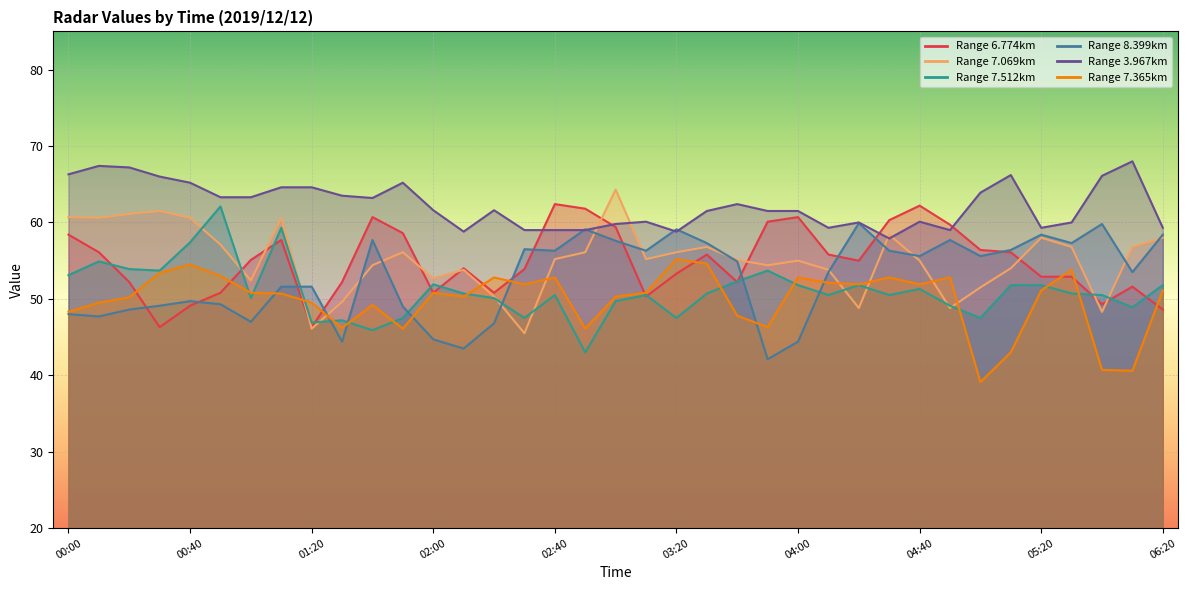

Reading right to left, what are all the values shown in this chart?

6.774: 06:20=48.6	06:10=51.6	05:40=49.3	05:30=52.9	05:20=52.9	05:10=56.1	05:00=56.4	04:50=59.7	04:40=62.2	04:30=60.3	04:20=55.0	04:10=55.8	04:00=60.7	03:50=60.1	03:40=52.2	03:30=55.8	03:20=53.3	03:10=50.3	03:00=59.4	02:50=61.8	02:40=62.4	02:30=53.9	02:20=50.8	02:10=54.0	02:00=50.8	01:50=58.6	01:40=60.7	01:30=52.2	01:20=46.3	01:10=57.7	01:00=55.1	00:50=50.8	00:40=49.1	00:30=46.3	00:20=52.2	00:10=56.1	00:00=58.4
7.069: 06:20=58.0	06:10=56.8	05:40=48.3	05:30=56.8	05:20=58.0	05:10=54.0	05:00=51.5	04:50=48.8	04:40=55.0	04:30=58.4	04:20=48.8	04:10=53.8	04:00=55.0	03:50=54.4	03:40=55.1	03:30=56.8	03:20=56.1	03:10=55.2	03:00=64.3	02:50=56.1	02:40=55.2	02:30=45.5	02:20=50.3	02:10=53.8	02:00=52.7	01:50=56.1	01:40=54.4	01:30=49.6	01:20=46.1	01:10=60.6	01:00=52.4	00:50=57.1	00:40=60.6	00:30=61.5	00:20=61.1	00:10=60.6	00:00=60.7
7.512: 06:20=51.8	06:10=48.9	05:40=50.5	05:30=50.7	05:20=51.8	05:10=51.8	05:00=47.5	04:50=49.1	04:40=51.3	04:30=50.5	04:20=51.8	04:10=50.5	04:00=51.8	03:50=53.7	03:40=52.3	03:30=50.7	03:20=47.5	03:10=50.5	03:00=49.7	02:50=43.0	02:40=50.5	02:30=47.5	02:20=50.1	02:10=50.7	02:00=51.9	01:50=47.5	01:40=45.9	01:30=47.2	01:20=46.9	01:10=59.3	01:00=50.1	00:50=62.1	00:40=57.4	00:30=53.7	00:20=53.9	00:10=54.9	00:00=53.1
8.399: 06:20=58.4	06:10=53.5	05:40=59.8	05:30=57.3	05:20=58.4	05:10=56.4	05:00=55.6	04:50=57.7	04:40=55.6	04:30=56.3	04:20=59.9	04:10=53.5	04:00=44.4	03:50=42.1	03:40=54.9	03:30=57.3	03:20=59.1	03:10=56.3	03:00=57.6	02:50=59.1	02:40=56.3	02:30=56.5	02:20=46.8	02:10=43.5	02:00=44.7	01:50=49.0	01:40=57.7	01:30=44.4	01:20=51.6	01:10=51.6	01:00=47.0	00:50=49.3	00:40=49.7	00:30=49.1	00:20=48.6	00:10=47.7	00:00=48.0
3.967: 06:20=59.3	06:10=68.0	05:40=66.1	05:30=60.0	05:20=59.3	05:10=66.2	05:00=63.9	04:50=59.0	04:40=60.1	04:30=57.9	04:20=60.0	04:10=59.3	04:00=61.5	03:50=61.5	03:40=62.4	03:30=61.5	03:20=58.8	03:10=60.1	03:00=59.8	02:50=59.0	02:40=59.0	02:30=59.0	02:20=61.6	02:10=58.8	02:00=61.6	01:50=65.2	01:40=63.2	01:30=63.5	01:20=64.6	01:10=64.6	01:00=63.3	00:50=63.3	00:40=65.2	00:30=66.0	00:20=67.2	00:10=67.4	00:00=66.3
7.365: 06:20=51.1	06:10=40.6	05:40=40.7	05:30=53.8	05:20=51.1	05:10=43.0	05:00=39.1	04:50=52.8	04:40=51.9	04:30=52.8	04:20=51.9	04:10=52.1	04:00=52.8	03:50=46.3	03:40=47.8	03:30=54.6	03:20=55.2	03:10=50.8	03:00=50.3	02:50=46.1	02:40=52.8	02:30=51.9	02:20=52.8	02:10=50.3	02:00=50.8	01:50=46.1	01:40=49.2	01:30=46.2	01:20=49.5	01:10=50.7	01:00=50.8	00:50=53.0	00:40=54.5	00:30=53.4	00:20=50.2	00:10=49.5	00:00=48.3